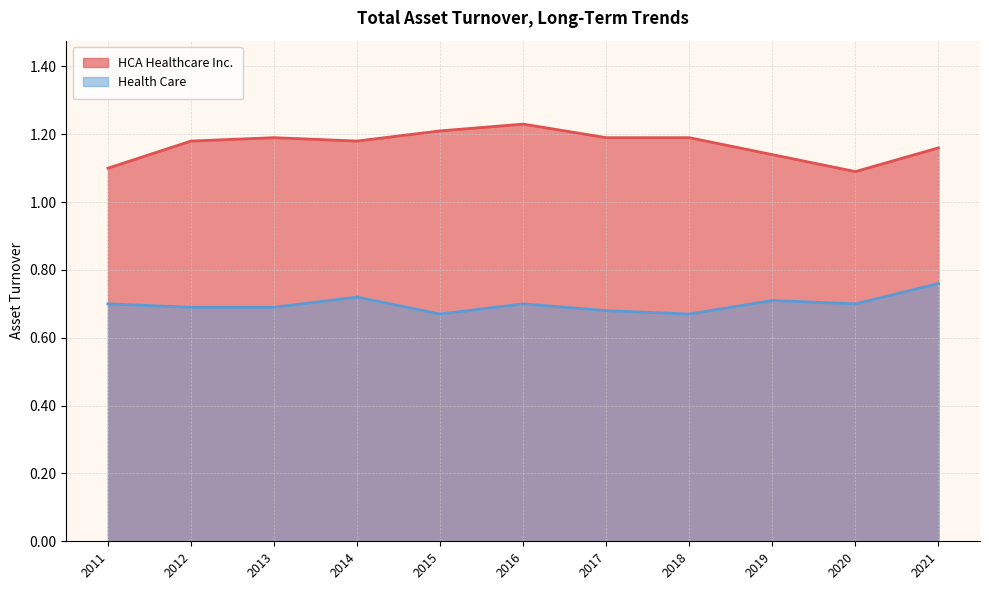

Rank the categories by Health Care value from highest to lowest.

2021, 2014, 2019, 2020, 2016, 2011, 2013, 2012, 2017, 2018, 2015